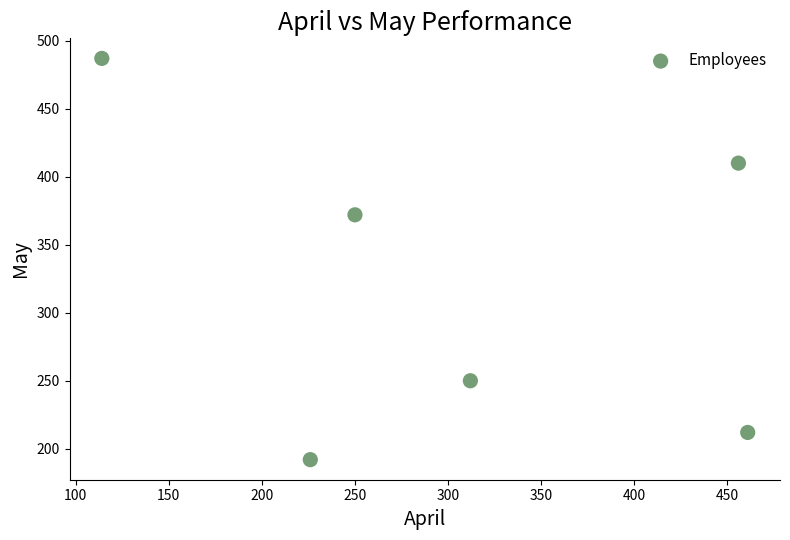

What Y value in the scatter plot is closest to 339?

372